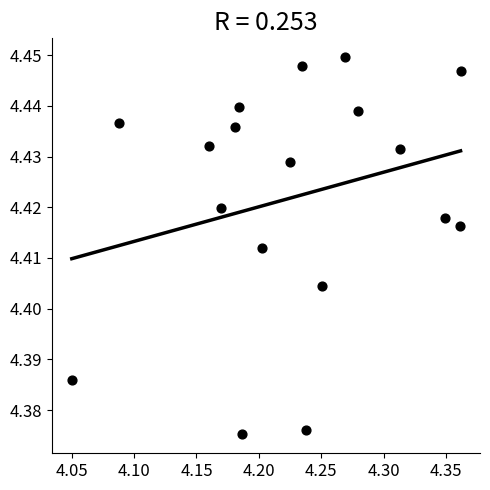

What is the range of X values (max minus min)?

0.3